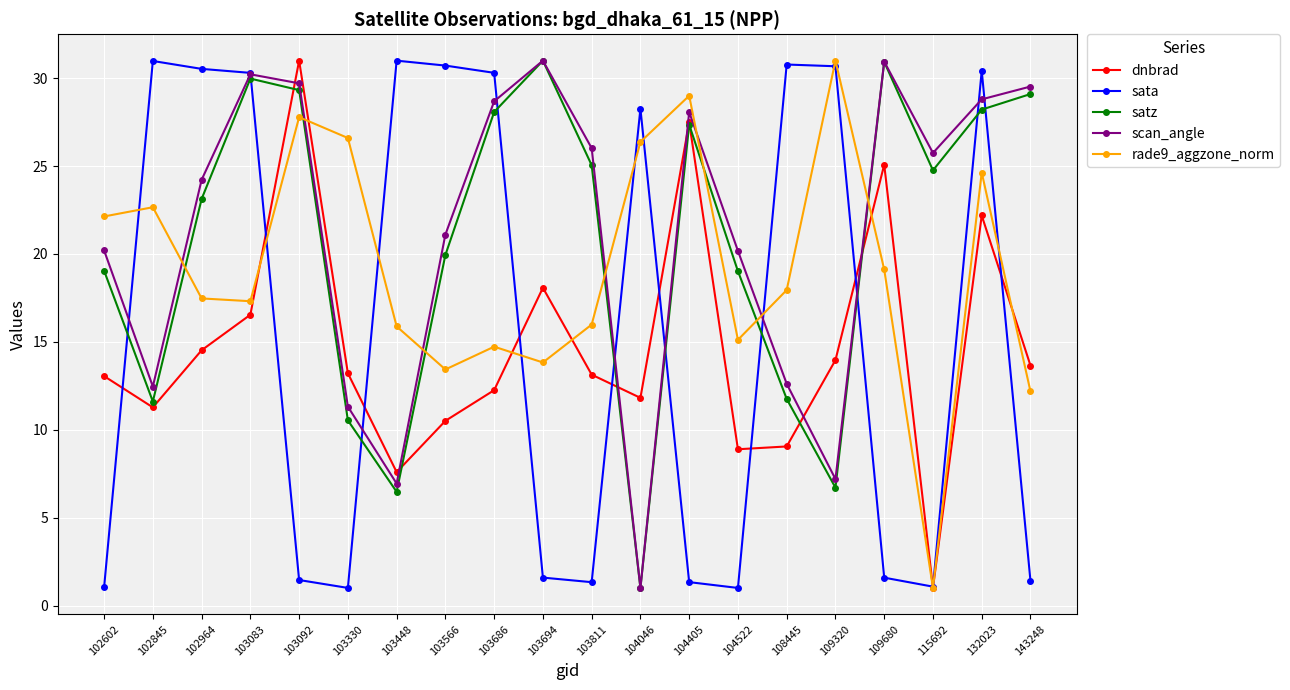

At which label does scan_angle first exceed 25?

103083